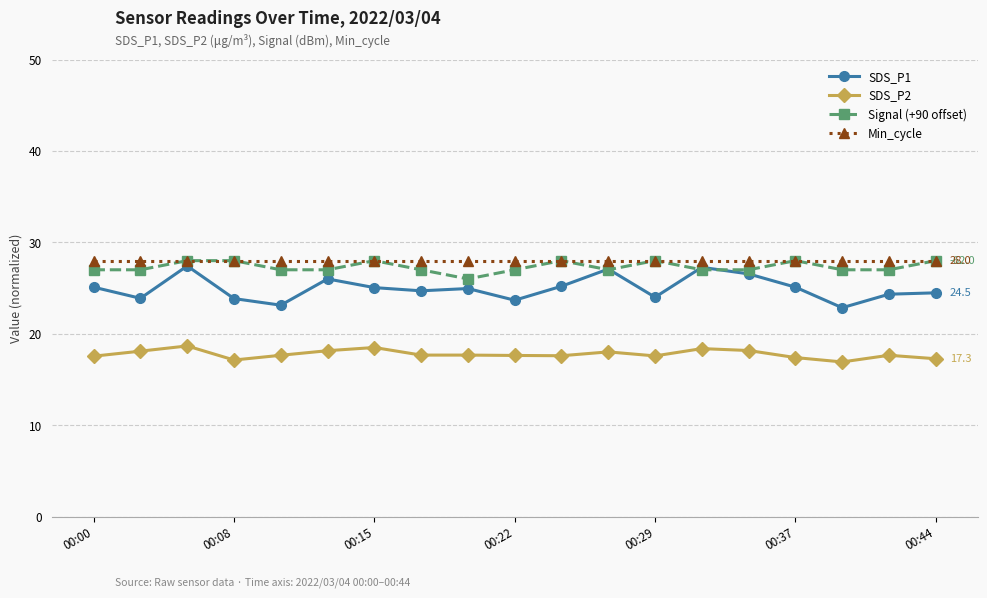

At how many categories does at least one series exceed 26?

19